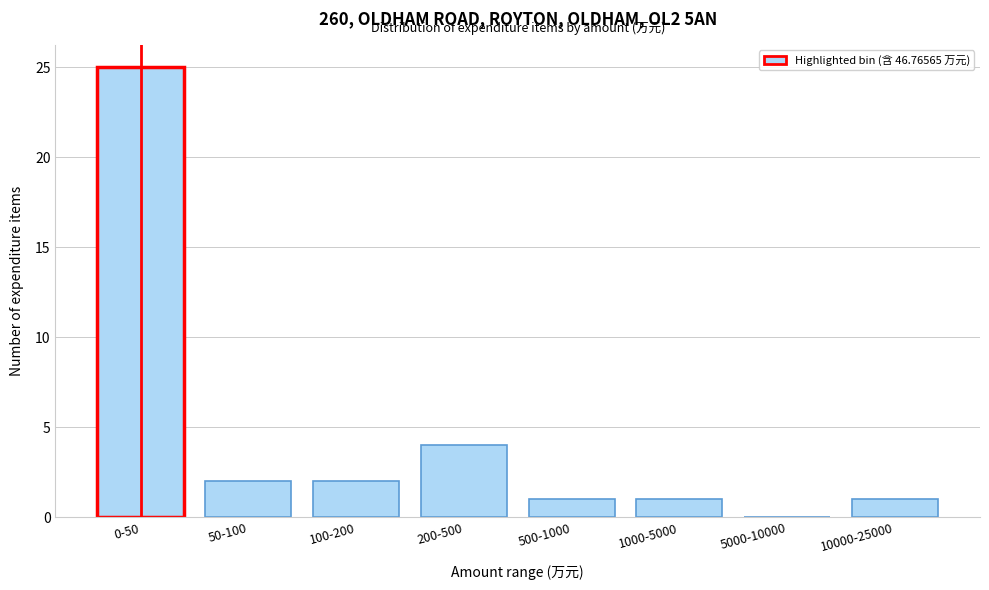

Reading left to right, what are all the values shown in this chart?

0-50=25	50-100=2	100-200=2	200-500=4	500-1000=1	1000-5000=1	5000-10000=0	10000-25000=1